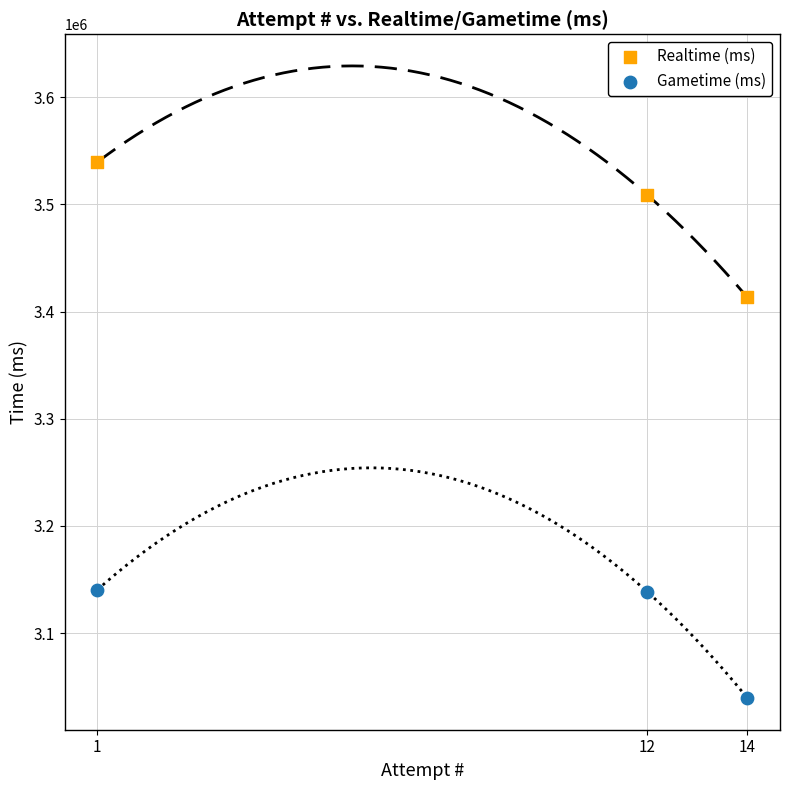

What is the X range (max minus min) for the scatter plot?

13